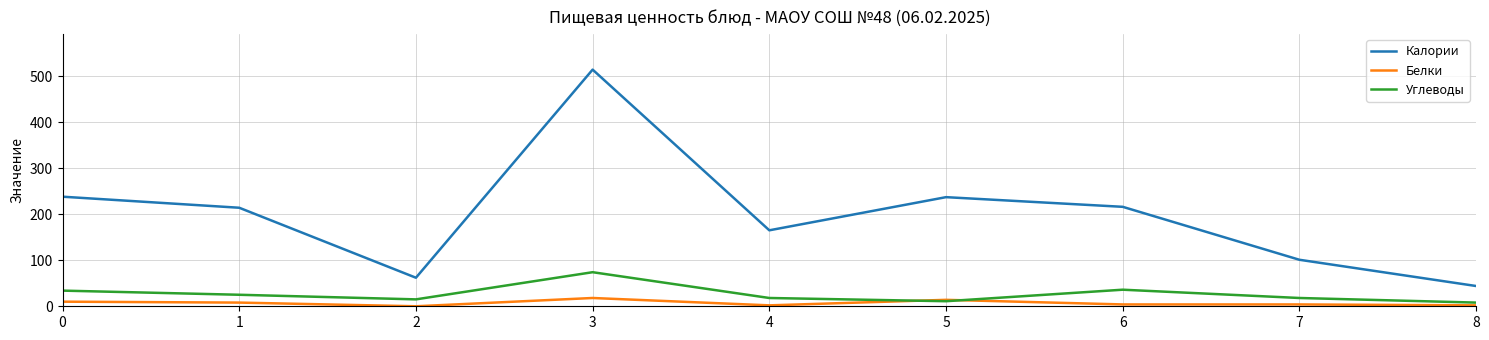

Rank the series at 8 from lowest to highest value.

Белки, Углеводы, Калории